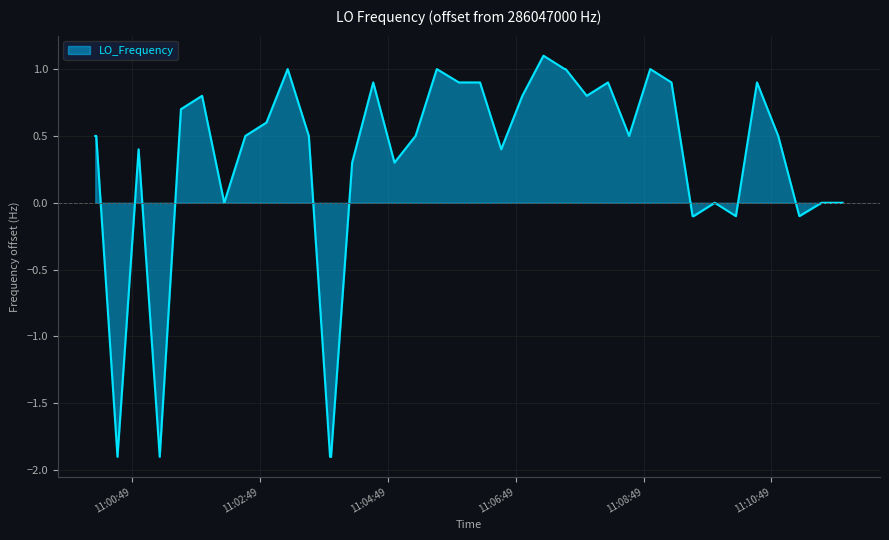

What is the greatest value displayed?

1.1